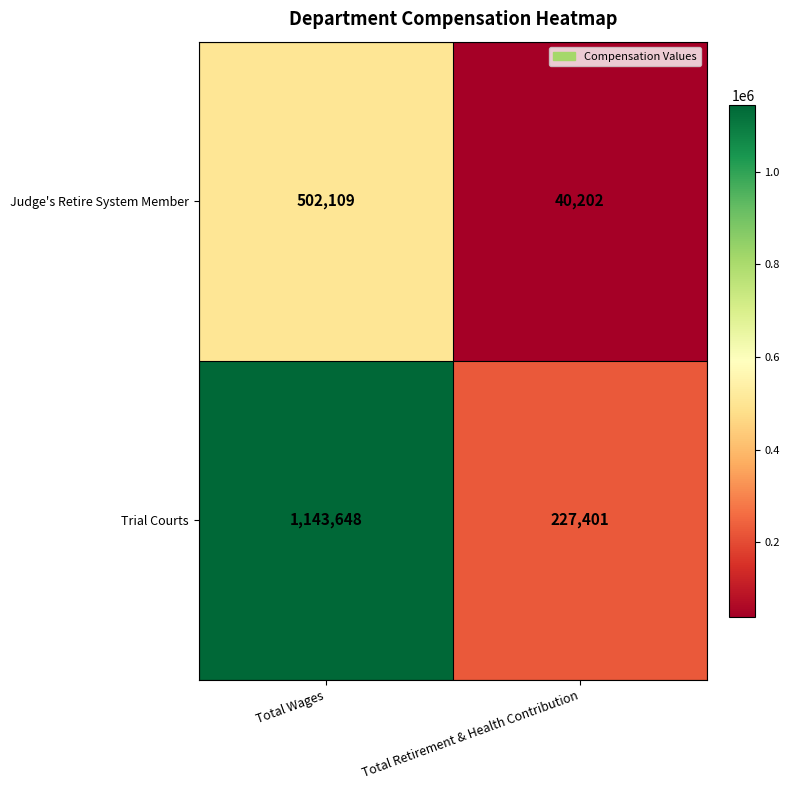

How many series are shown in this chart?

2